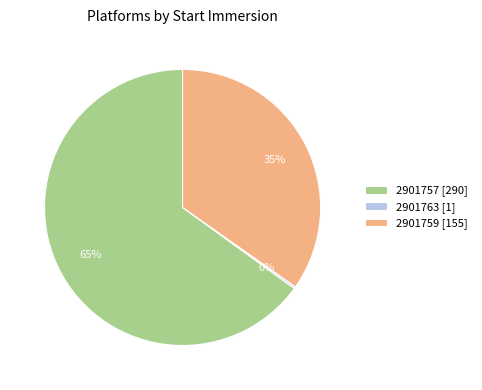

The 2901757 [290] slice represents 65% of the pie. True or false?

True